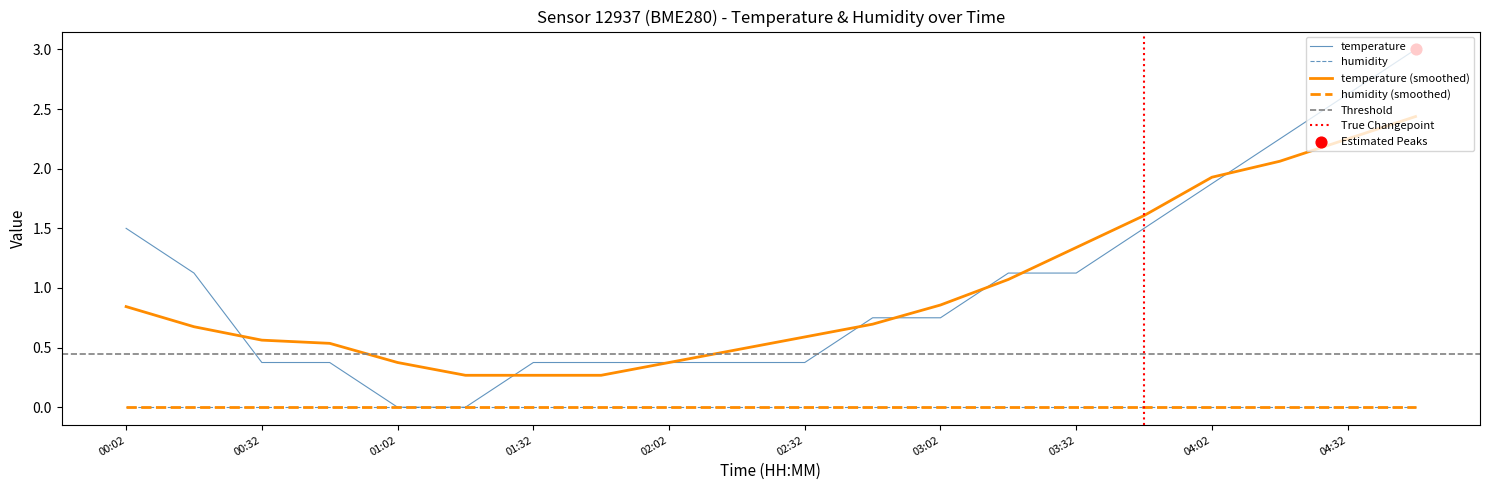

What is the change in value from 00:32 to 03:17?

+0.7